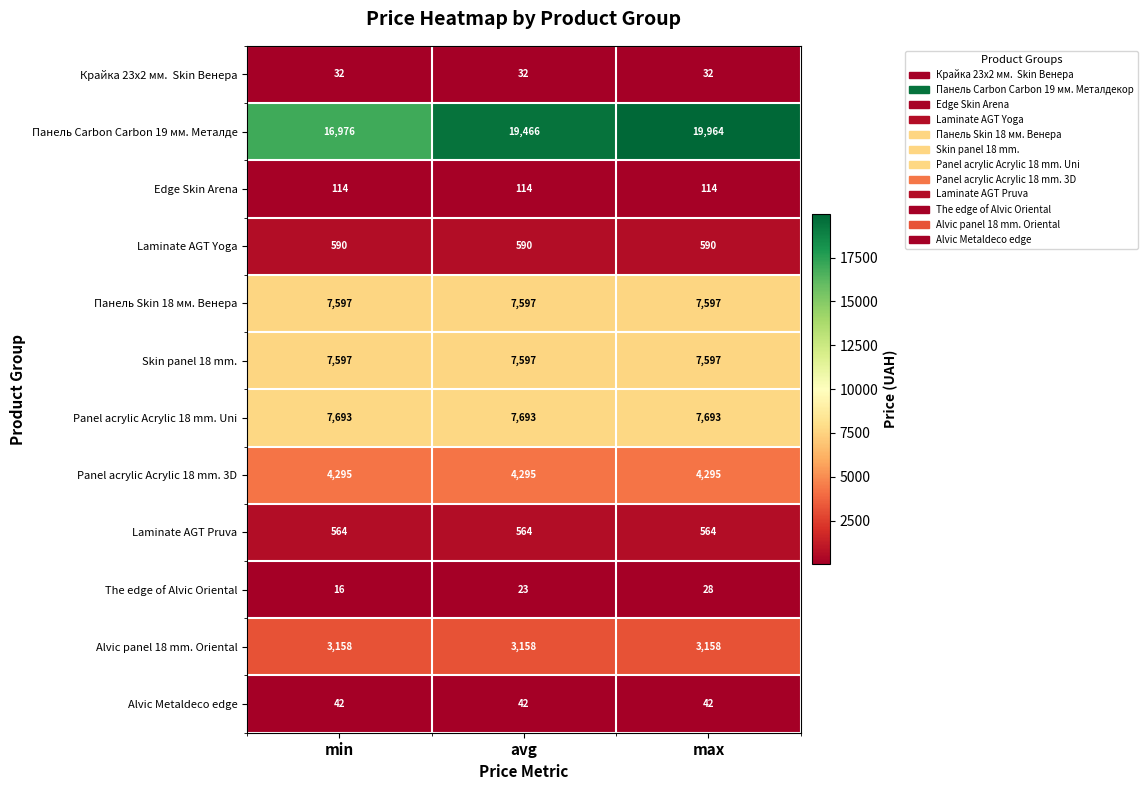

At which category is the sum across all series the highest?

max